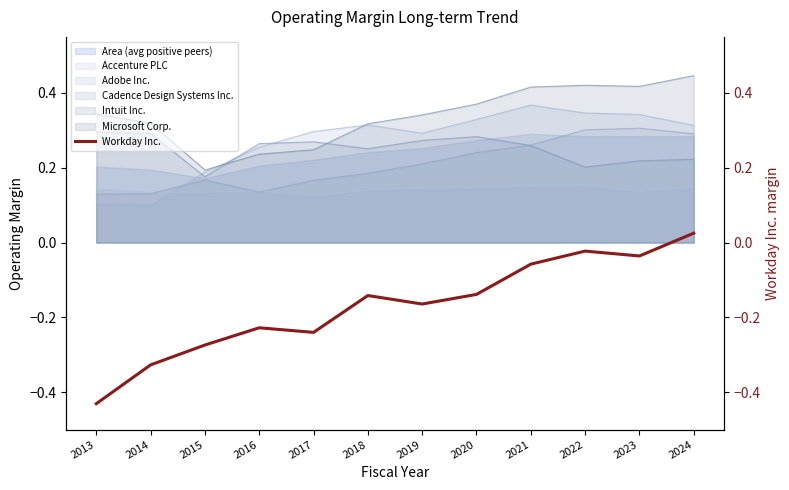

What is the difference between the values at 2021 and 2015?

0.2